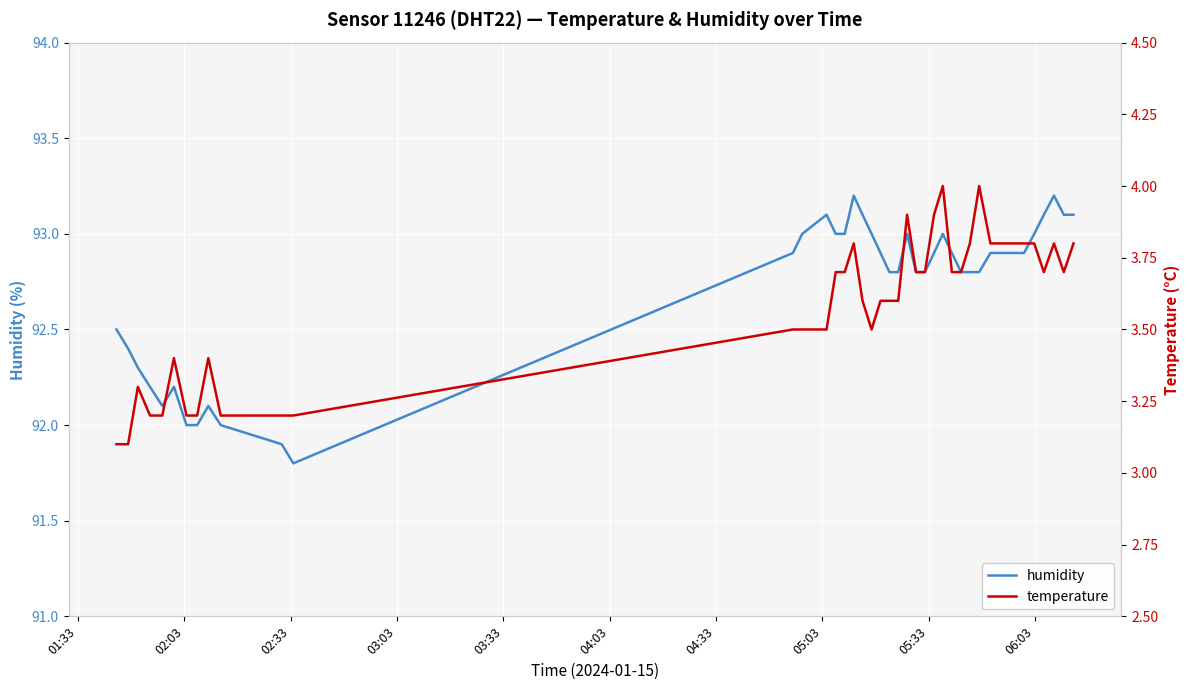

Rank the series by their average value, from lowest to highest.

temperature, humidity